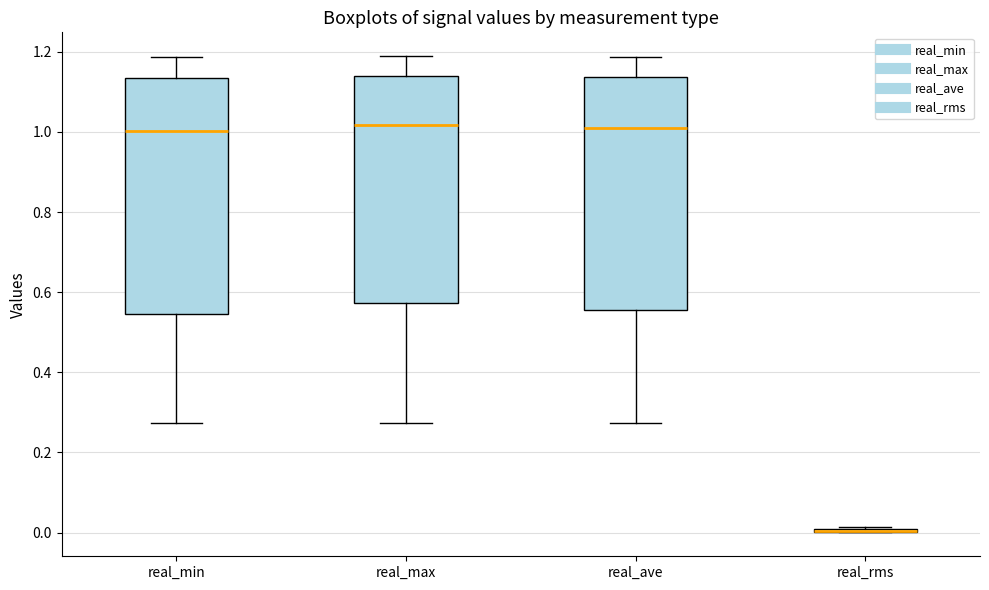

Reading left to right, transcribe this box plot: for each box, give where its median line is, the range the box spans, and where its two whiskers end, as read against the y-axis. The values are not printed on the chart, so give them approximately, as read against the axis.

real_min: median 1.00, box 0.54 to 1.14, whiskers 0.28 to 1.18
real_max: median 1.02, box 0.58 to 1.14, whiskers 0.28 to 1.18
real_ave: median 1.00, box 0.56 to 1.14, whiskers 0.28 to 1.18
real_rms: box collapsed to a line at 0.00, whiskers 0.00 to 0.02